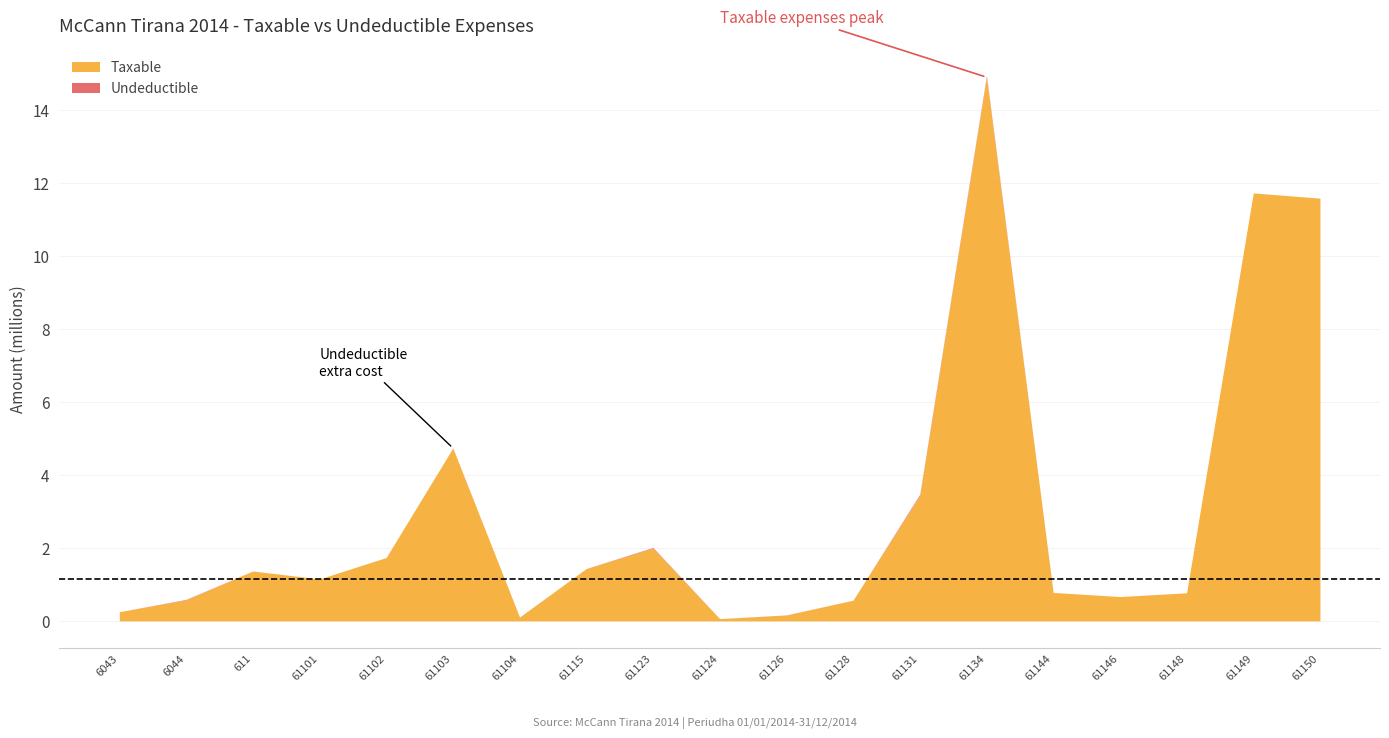

Does the chart have visible grid lines?

Yes